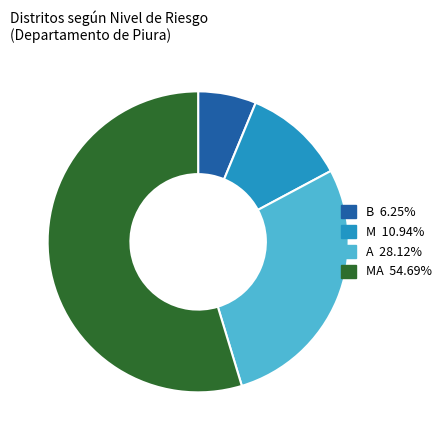

Do A 28.12% and MA 54.69% together represent more than half of the pie?

Yes